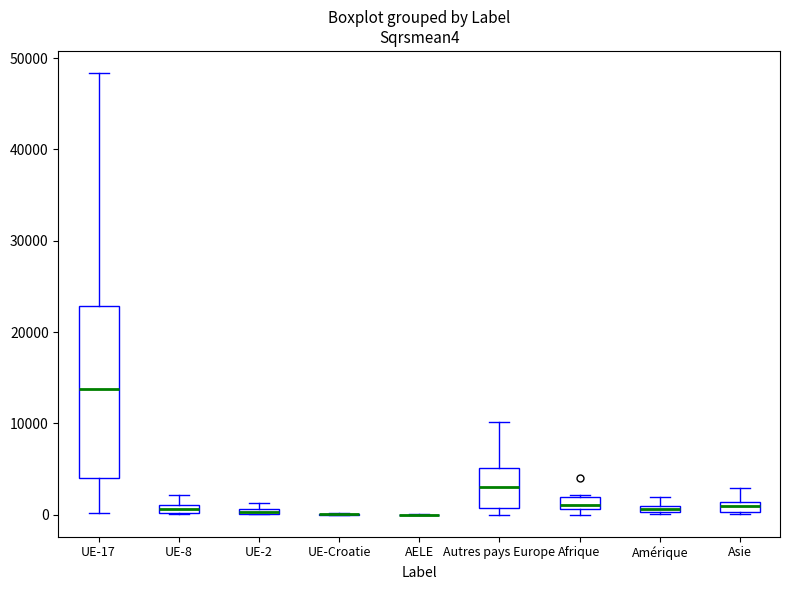

Where is the upper edge of the box for Autres pays Europe on the y-axis? The values are not printed on the chart, so give them approximately, as read against the axis.

5000